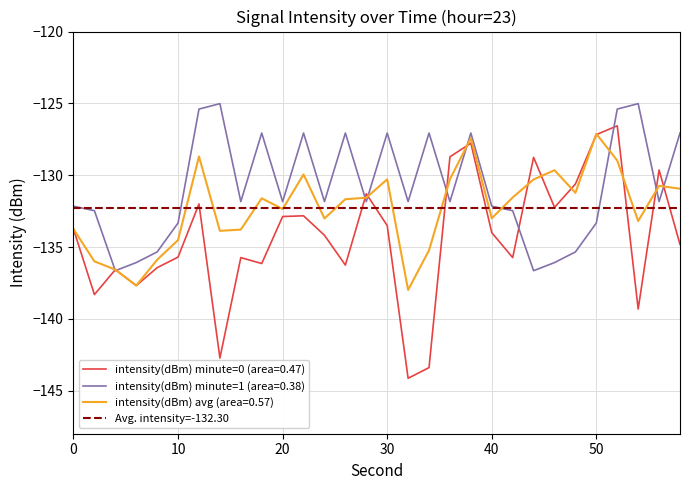

What is the average value of the intensity(dBm) minute=0 series?

-134.3